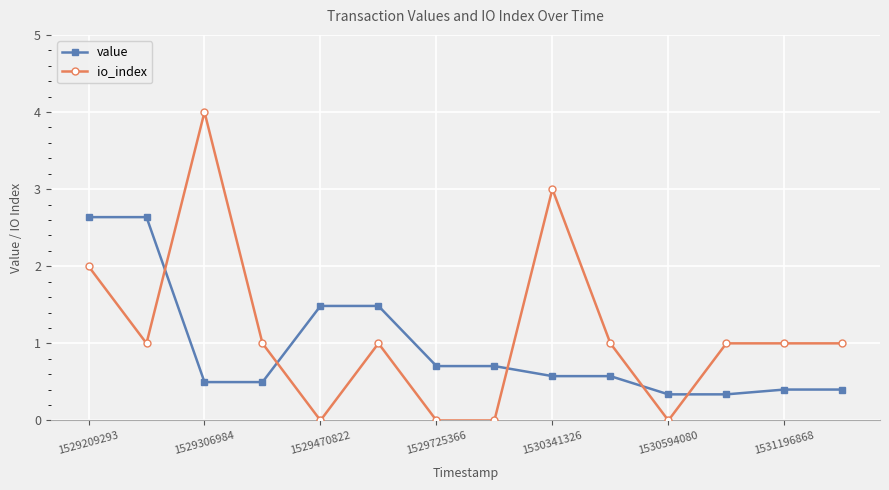

List the series in order of their peak value, lowest first.

value, io_index